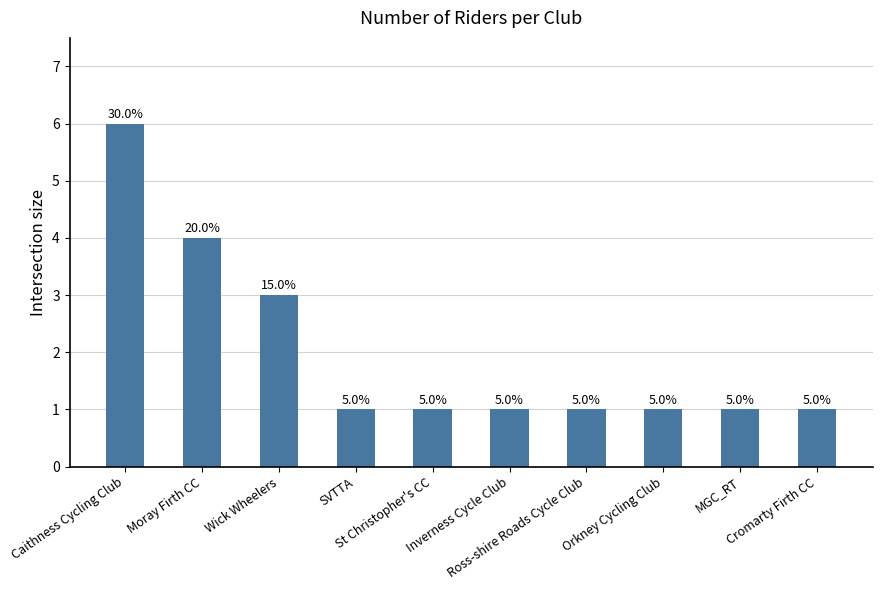

What is the ratio of the value at Orkney Cycling Club to the value at St Christopher's CC?

1.0